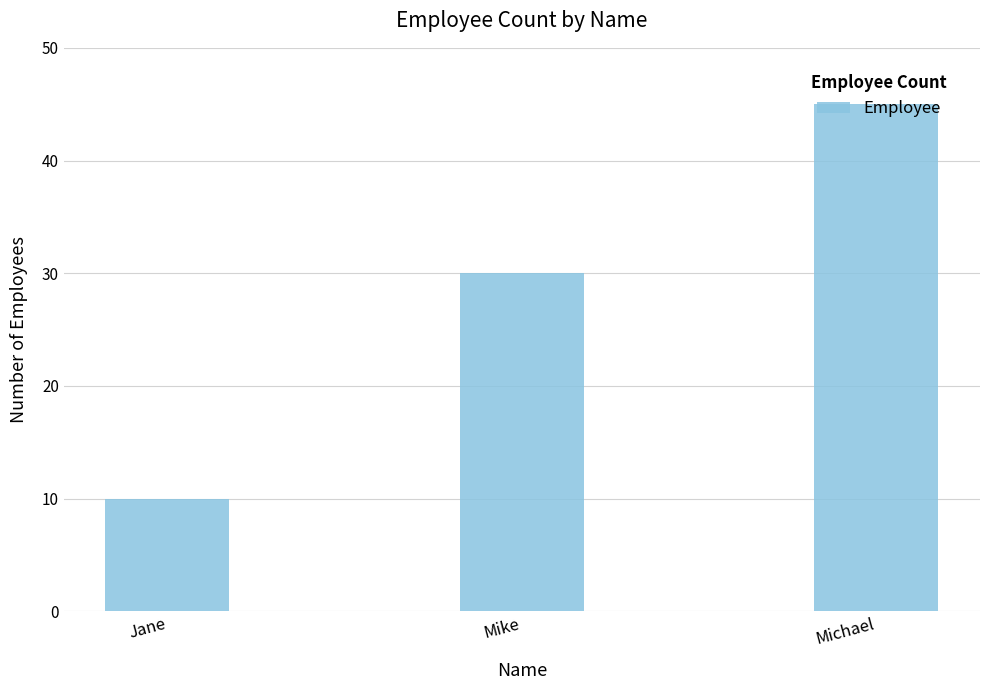

Which label corresponds to the smallest value in the chart?

Jane